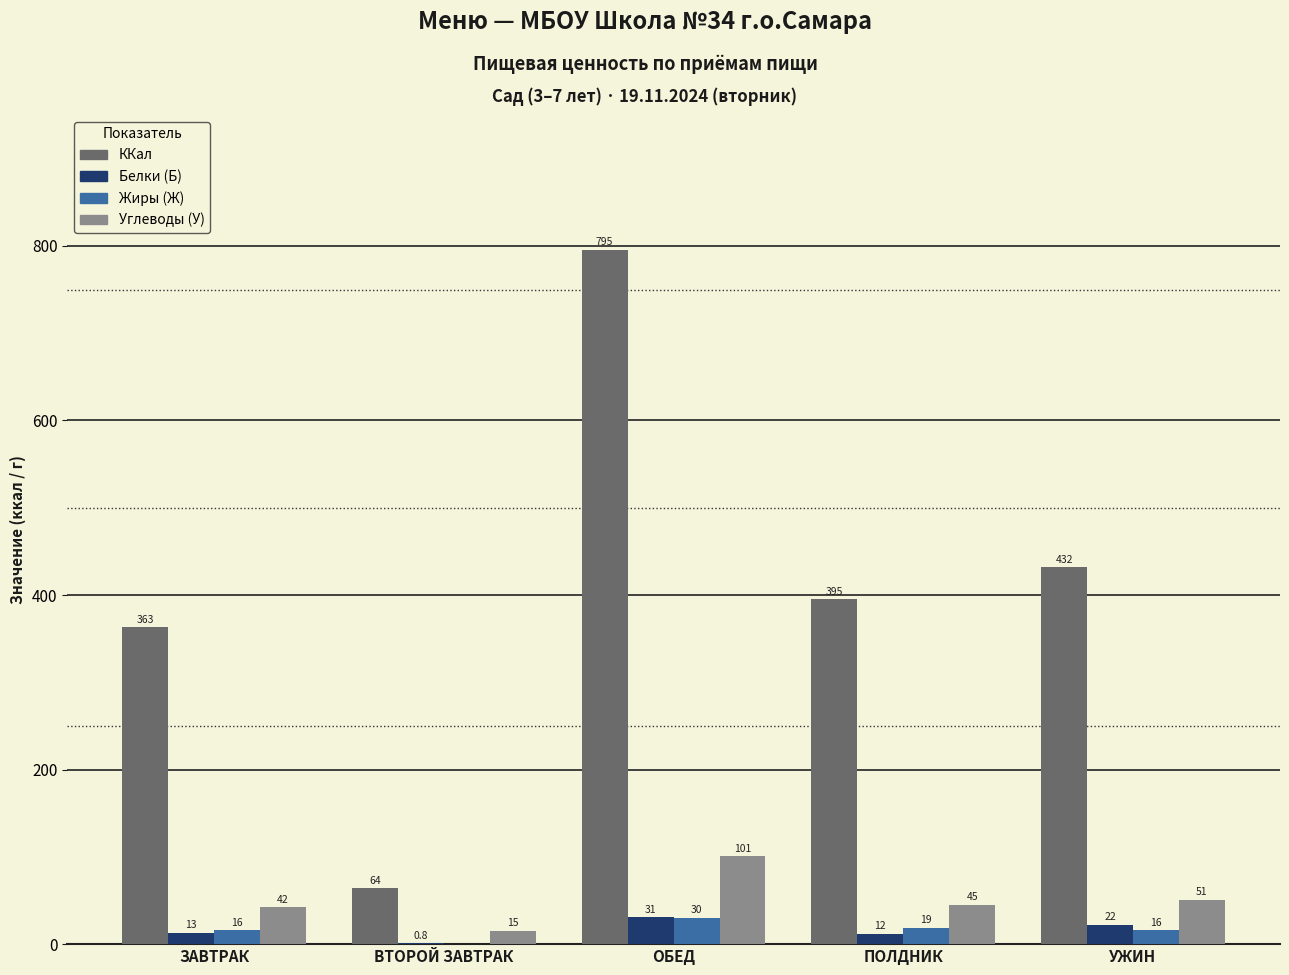

Are the bars grouped side by side (vs. stacked)?

Yes